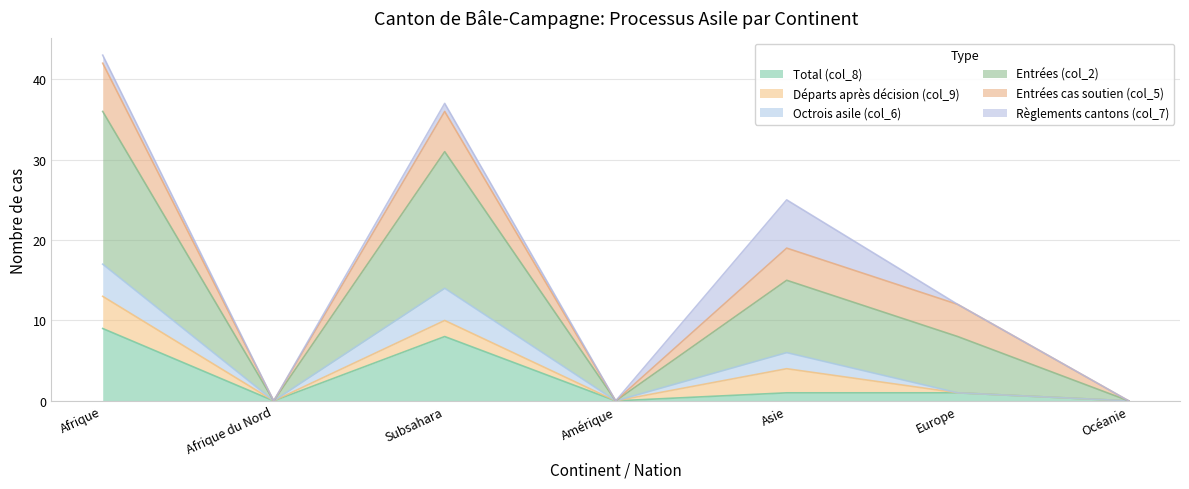

True or false: Total (col_8) and Entrées (col_2) intersect in this chart.

False